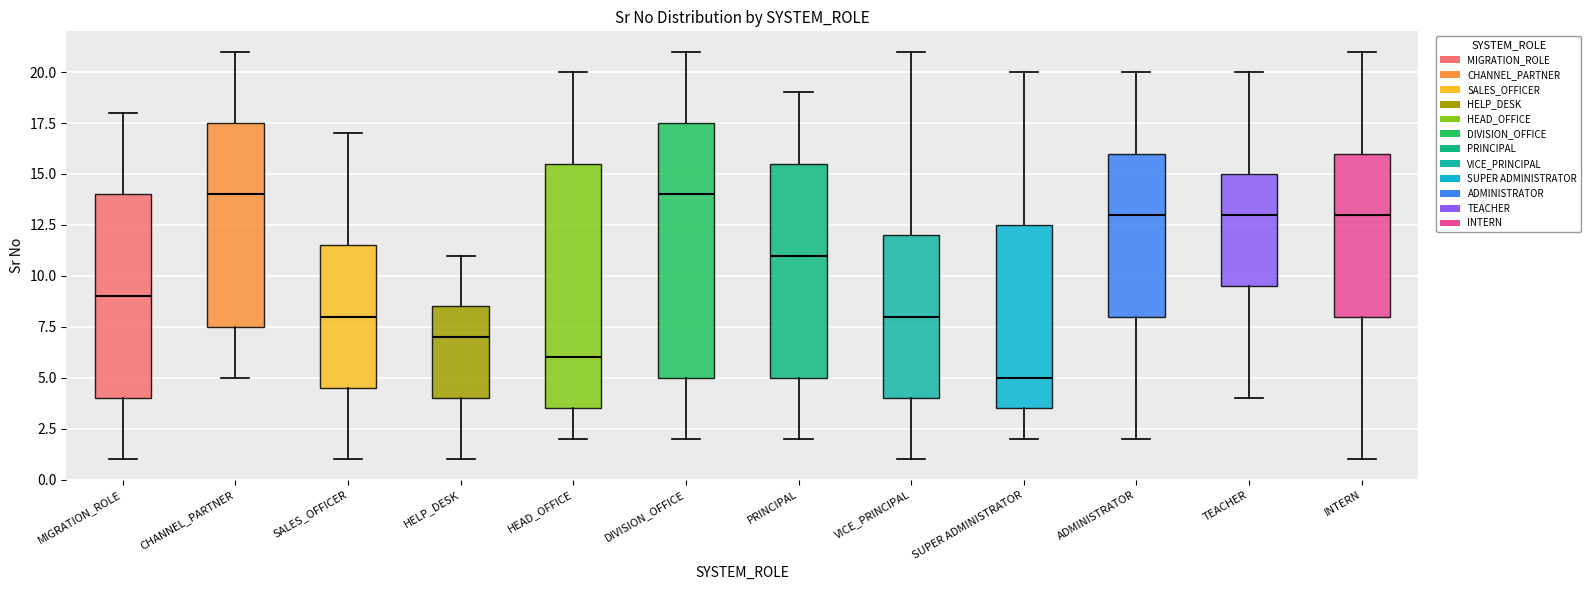

Reading left to right, transcribe this box plot: for each box, give where its median line is, the range the box spans, and where its two whiskers end, as read against the y-axis. The values are not printed on the chart, so give them approximately, as read against the axis.

MIGRATION_ROLE: median 9.0, box 4.0 to 14.0, whiskers 1.0 to 18.0
CHANNEL_PARTNER: median 14.0, box 7.5 to 17.5, whiskers 5.0 to 21.0
SALES_OFFICER: median 8.0, box 4.5 to 11.5, whiskers 1.0 to 17.0
HELP_DESK: median 7.0, box 4.0 to 8.5, whiskers 1.0 to 11.0
HEAD_OFFICE: median 6.0, box 3.5 to 15.5, whiskers 2.0 to 20.0
DIVISION_OFFICE: median 14.0, box 5.0 to 17.5, whiskers 2.0 to 21.0
PRINCIPAL: median 11.0, box 5.0 to 15.5, whiskers 2.0 to 19.0
VICE_PRINCIPAL: median 8.0, box 4.0 to 12.0, whiskers 1.0 to 21.0
SUPER ADMINISTRATOR: median 5.0, box 3.5 to 12.5, whiskers 2.0 to 20.0
ADMINISTRATOR: median 13.0, box 8.0 to 16.0, whiskers 2.0 to 20.0
TEACHER: median 13.0, box 9.5 to 15.0, whiskers 4.0 to 20.0
INTERN: median 13.0, box 8.0 to 16.0, whiskers 1.0 to 21.0